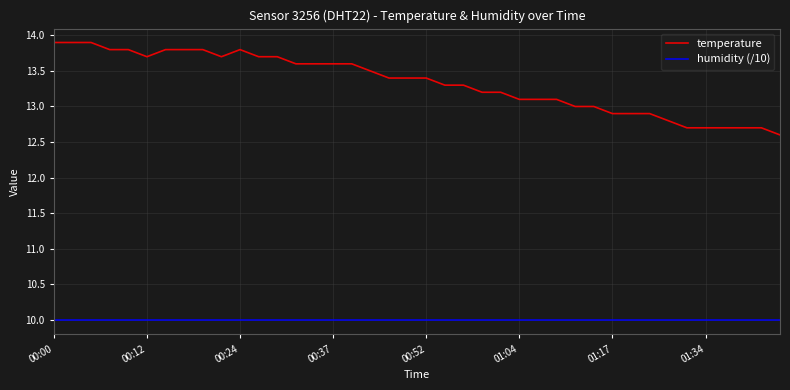

What is the sum of all humidity (/10) values?

399.6